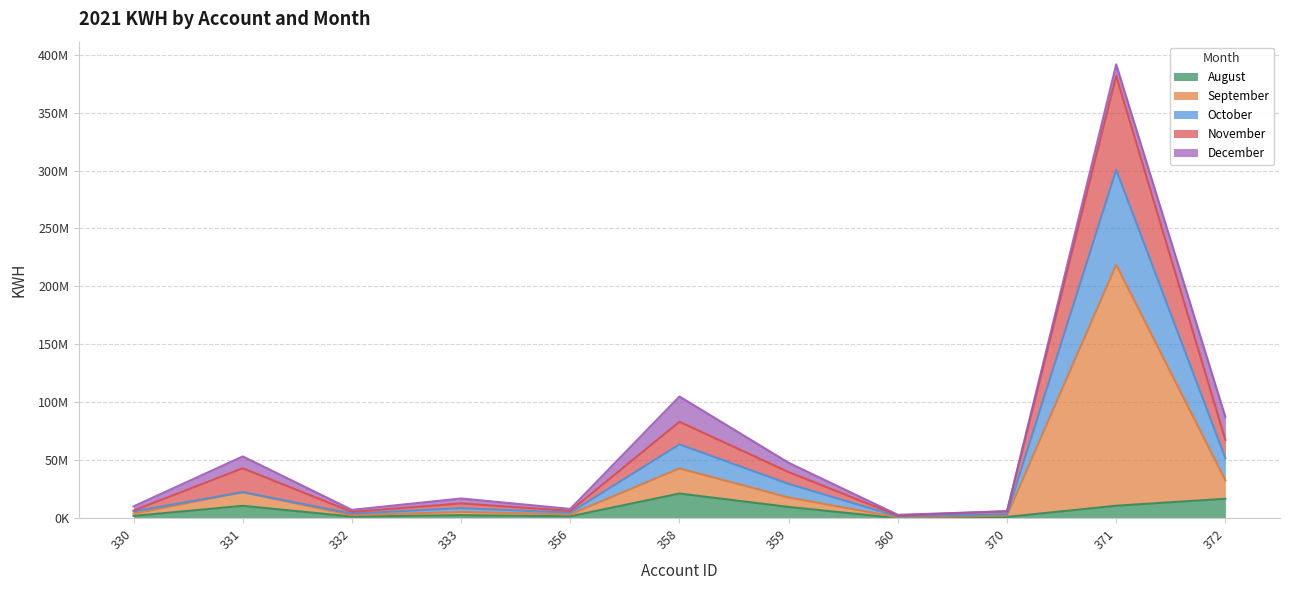

At how many categories does at least one series exceed 178065760?

1